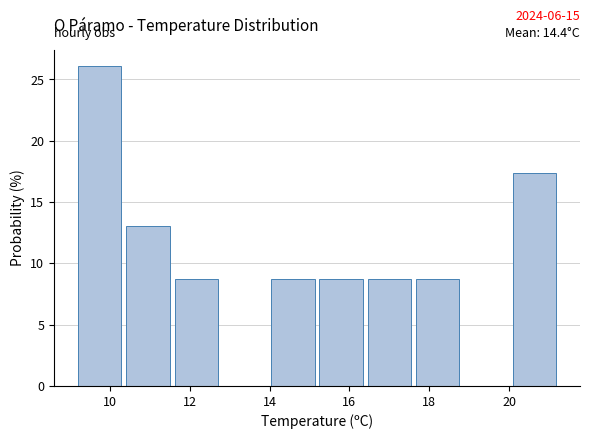

Over which range of the x-axis is the bar tallest?

9.2 to 10.4